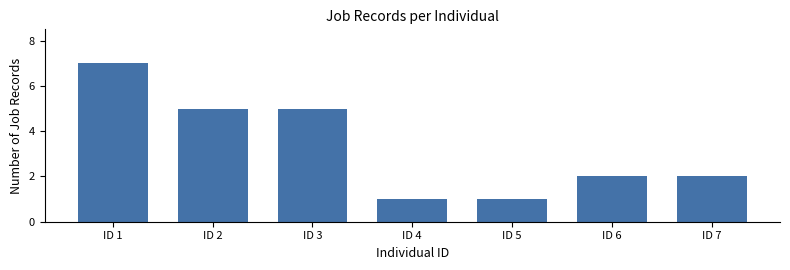

Reading left to right, transcribe all the data shown in this chart.

7	5	5	1	1	2	2